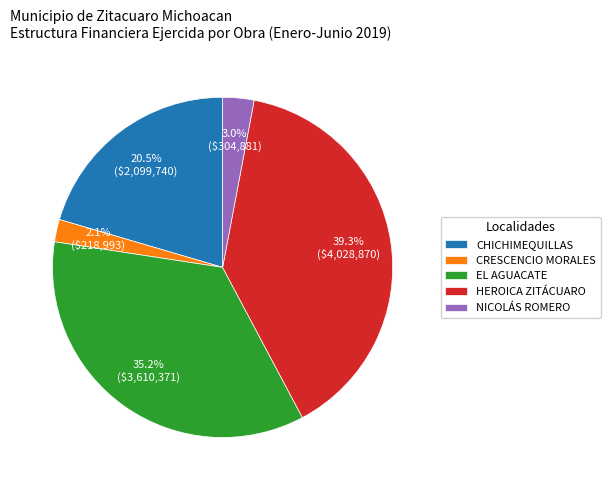

Between NICOLÁS ROMERO and EL AGUACATE, which is larger?

EL AGUACATE